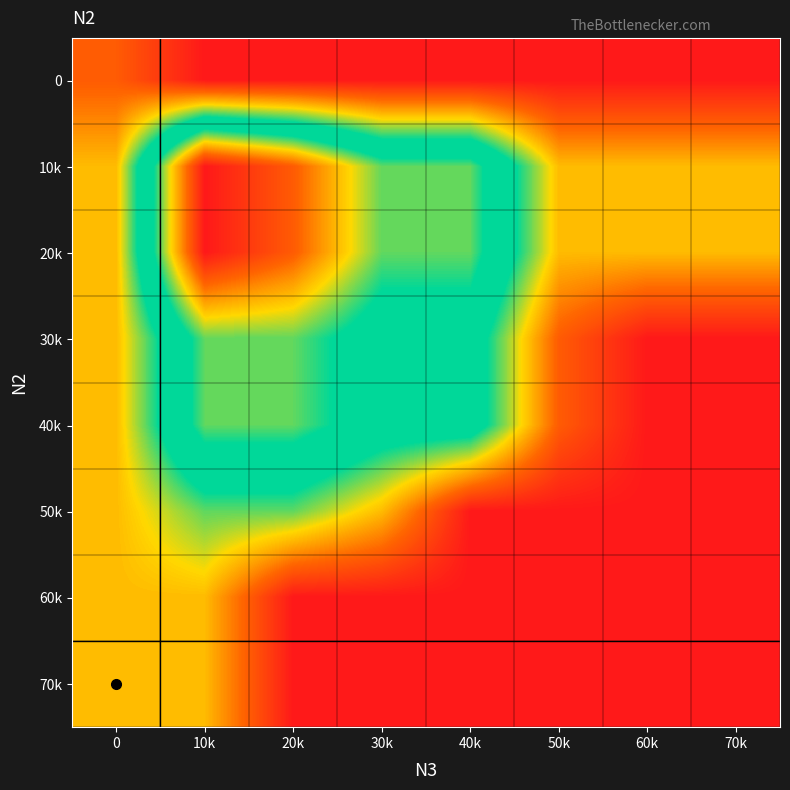

Reading left to right, list all the values displayed in this chart.

0: 0=1	10k=0	20k=0	30k=0	40k=0	50k=0	60k=0	70k=0
10k: 0=2	10k=8	20k=7	30k=5	40k=5	50k=2	60k=2	70k=2
20k: 0=2	10k=8	20k=7	30k=5	40k=5	50k=2	60k=2	70k=2
30k: 0=2	10k=5	20k=5	30k=4	40k=4	50k=1	60k=0	70k=0
40k: 0=2	10k=5	20k=5	30k=4	40k=4	50k=1	60k=0	70k=0
50k: 0=2	10k=3	20k=3	30k=2	40k=0	50k=0	60k=0	70k=0
60k: 0=2	10k=2	20k=0	30k=0	40k=0	50k=0	60k=0	70k=0
70k: 0=2	10k=2	20k=0	30k=0	40k=0	50k=0	60k=0	70k=0